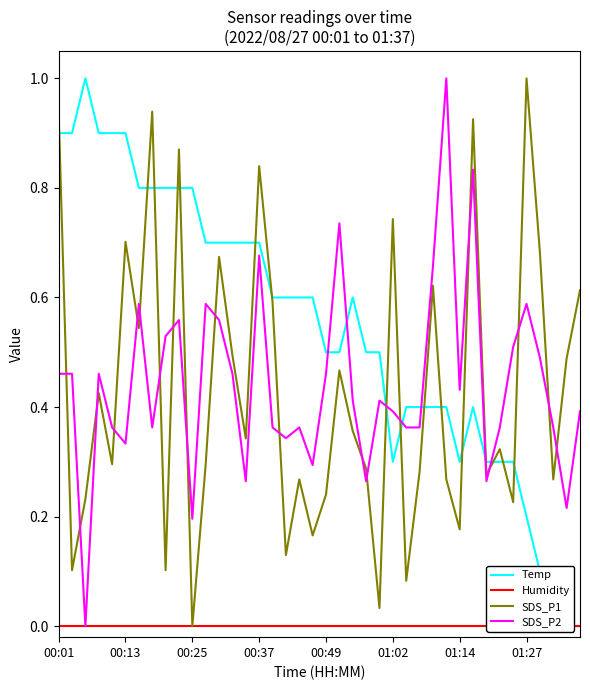

How many data points does each series have?

40